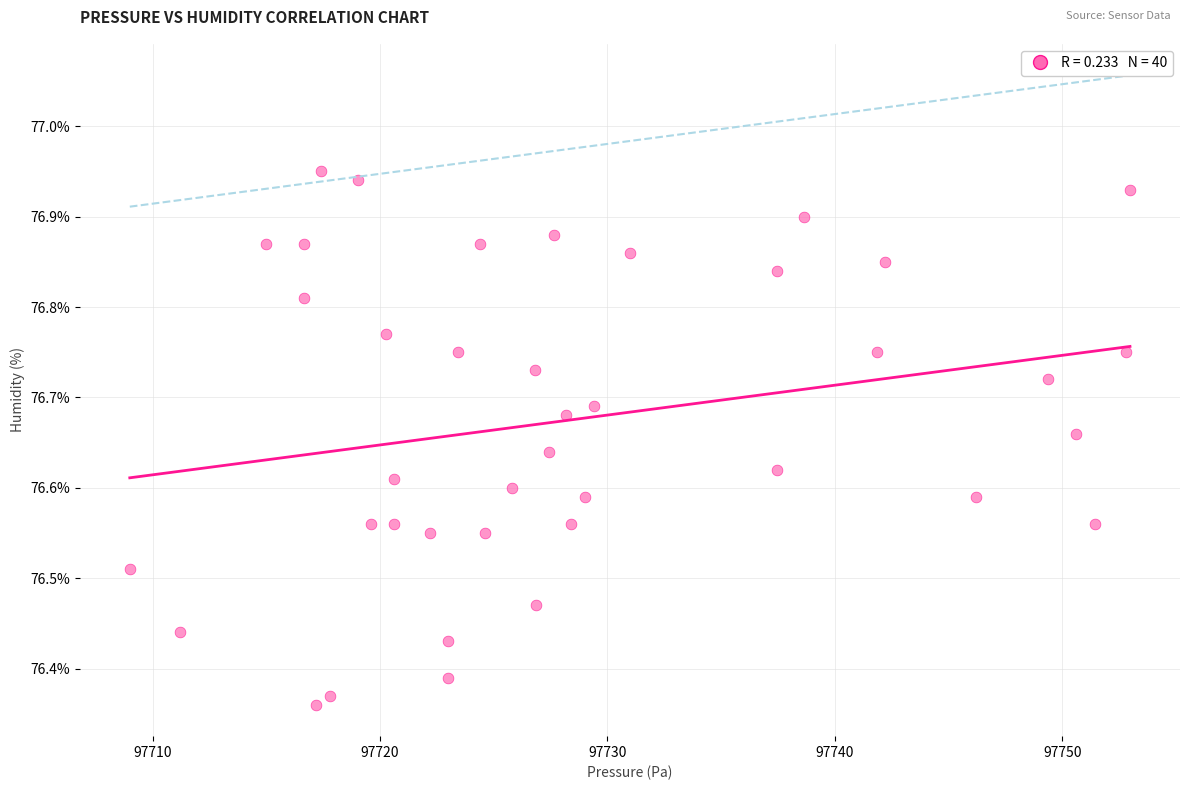

What is the range of Y values (max minus min)?

0.6